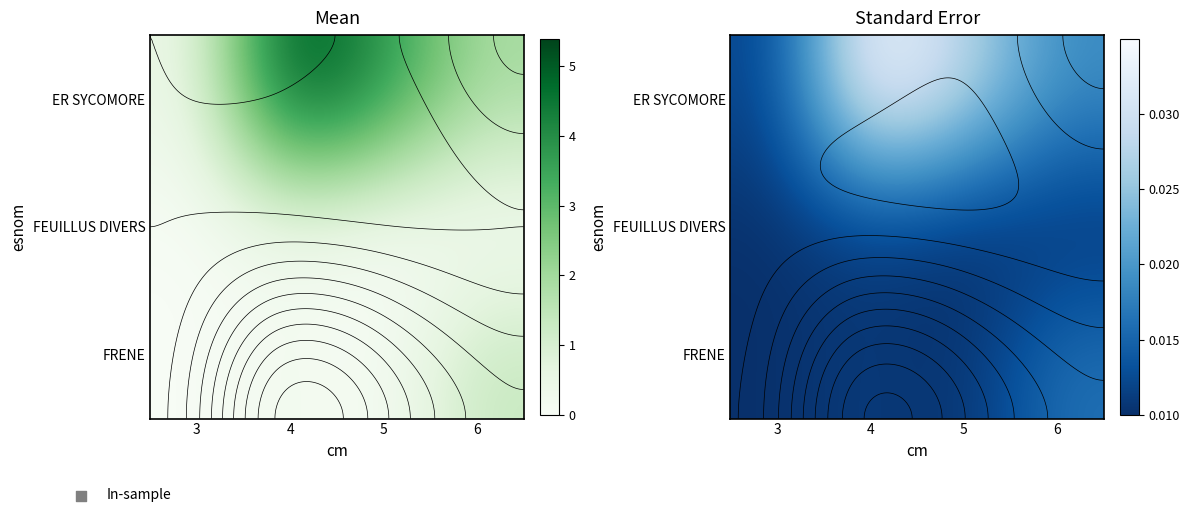

List the labels in order of FEUILLUS DIVERS value, largest first.

4, 3, 5, 6